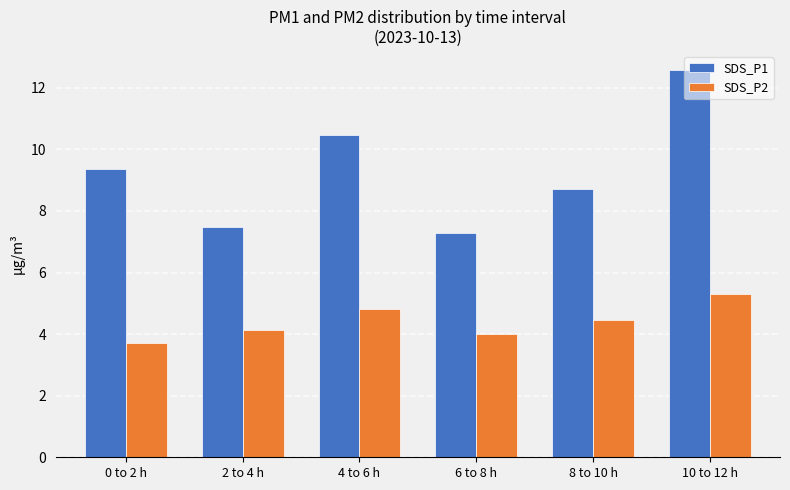

What is the highest value of the SDS_P1 series?

12.6